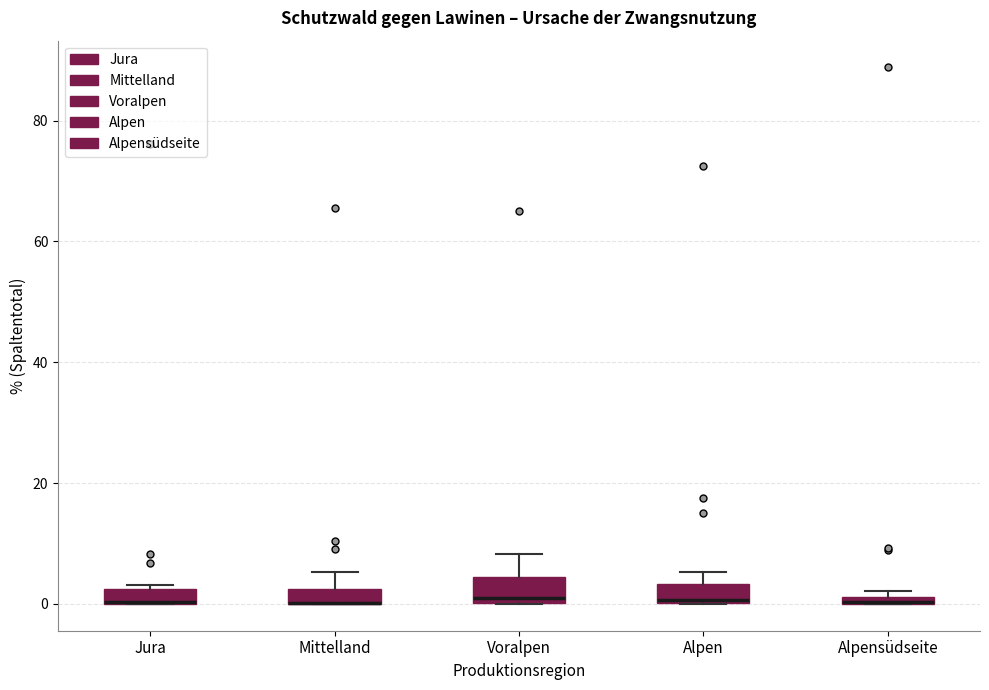

Where is the lower edge of the box for Alpensüdseite on the y-axis? The values are not printed on the chart, so give them approximately, as read against the axis.

0